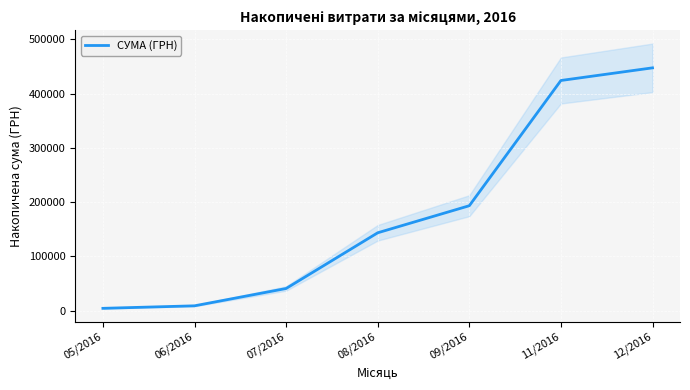

List the labels in order of value, smallest first.

05/2016, 06/2016, 07/2016, 08/2016, 09/2016, 11/2016, 12/2016